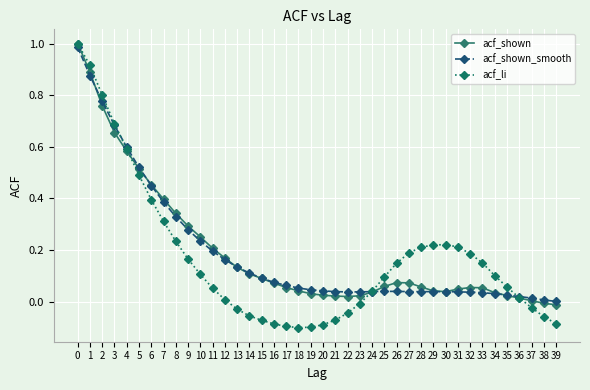

How many lines are shown in the chart?

3